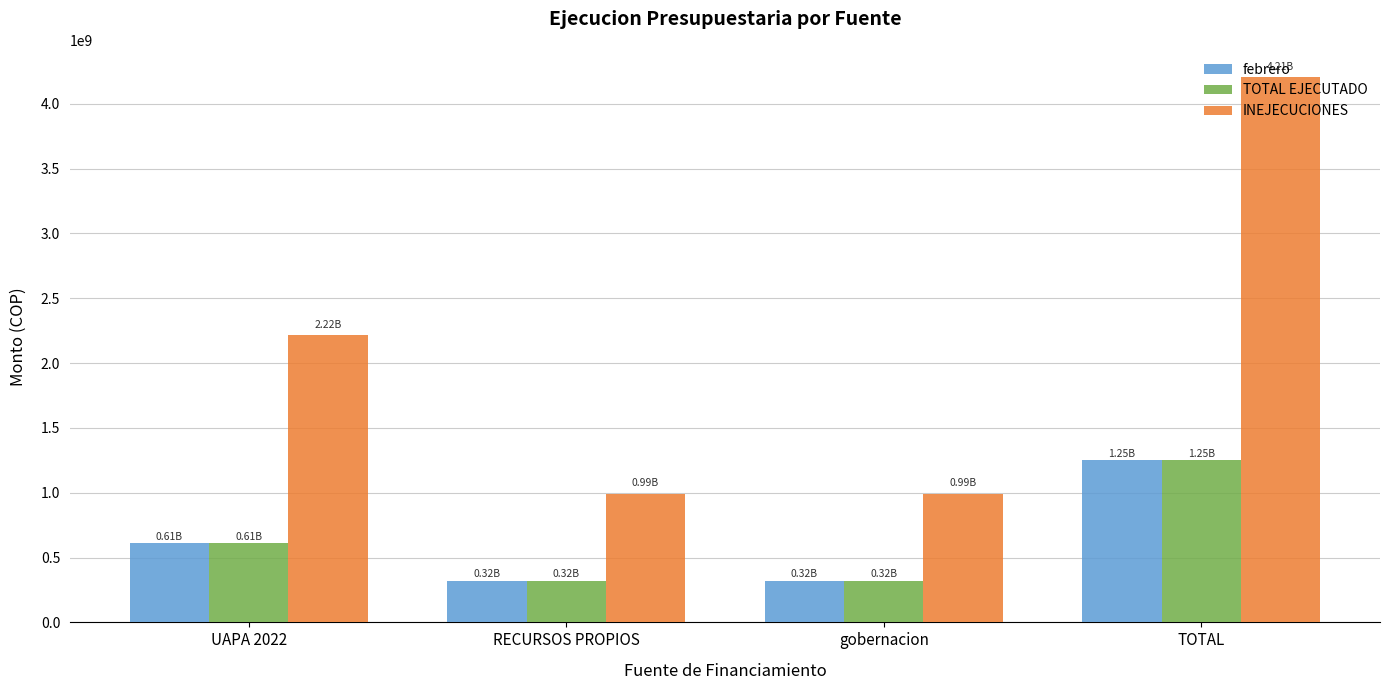

What is the total value across all series at gobernacion?

1633882203.5